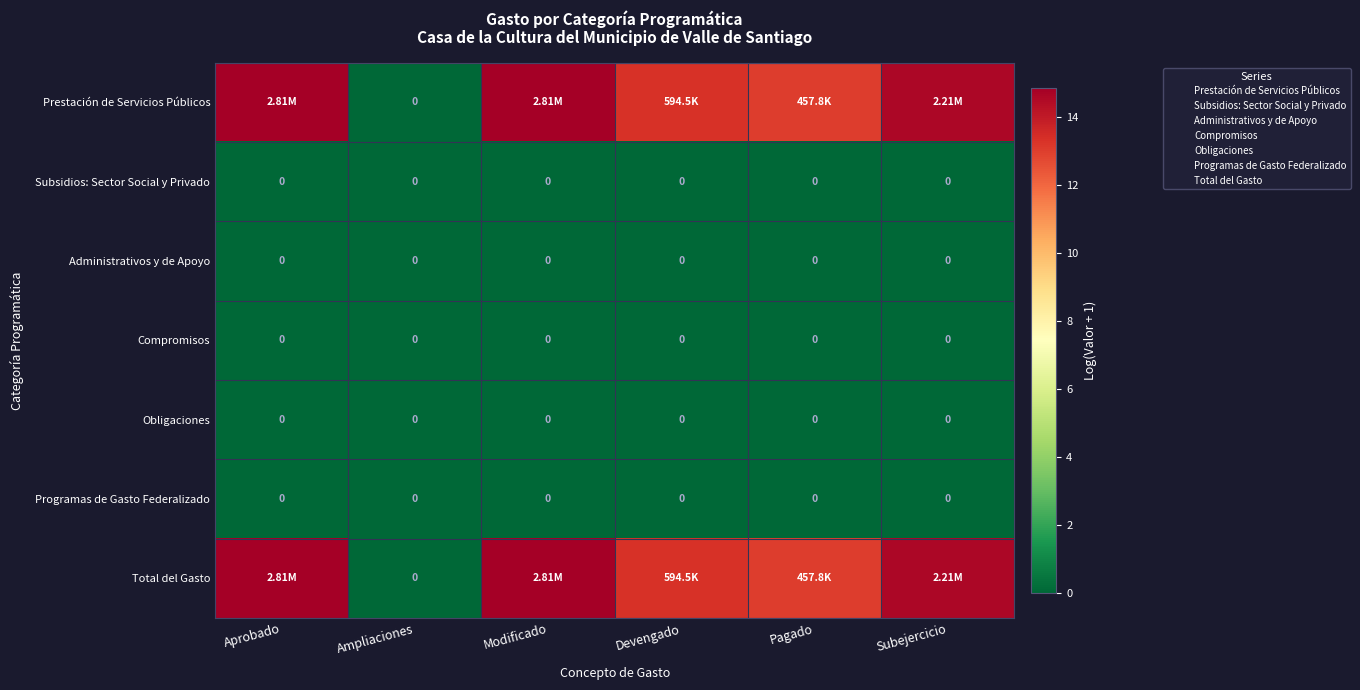

List the series in order of their peak value, lowest first.

Subsidios: Sector Social y Privado, Administrativos y de Apoyo, Compromisos, Obligaciones, Programas de Gasto Federalizado, Prestación de Servicios Públicos, Total del Gasto